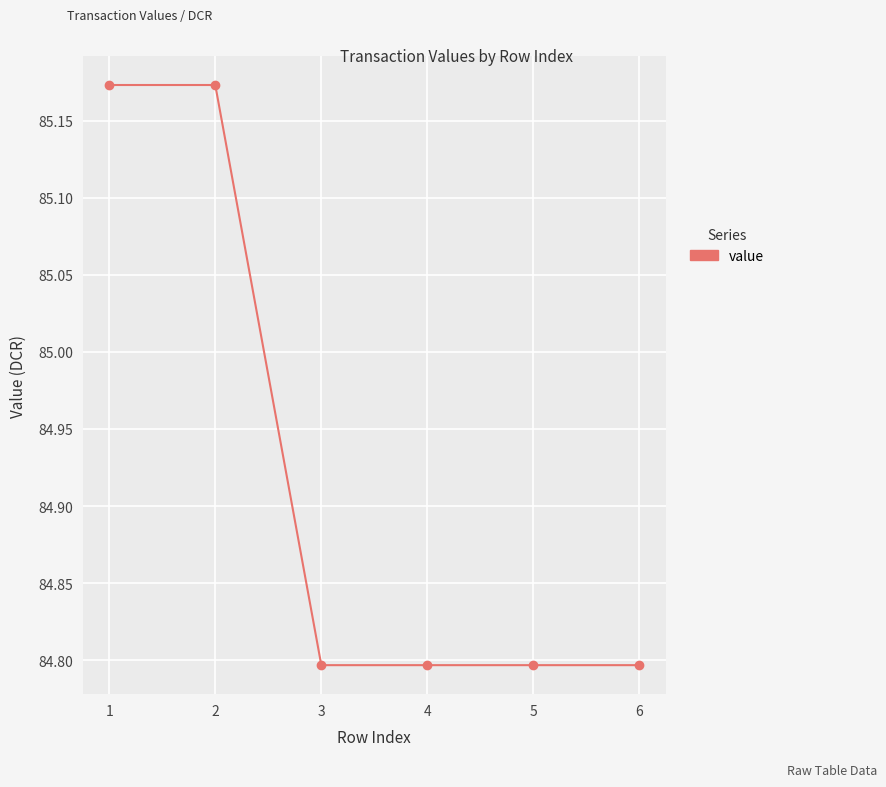

What is the average value?

84.9